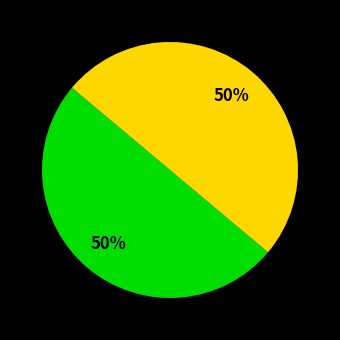

To the nearest percent, what is the average slice percentage?

50%